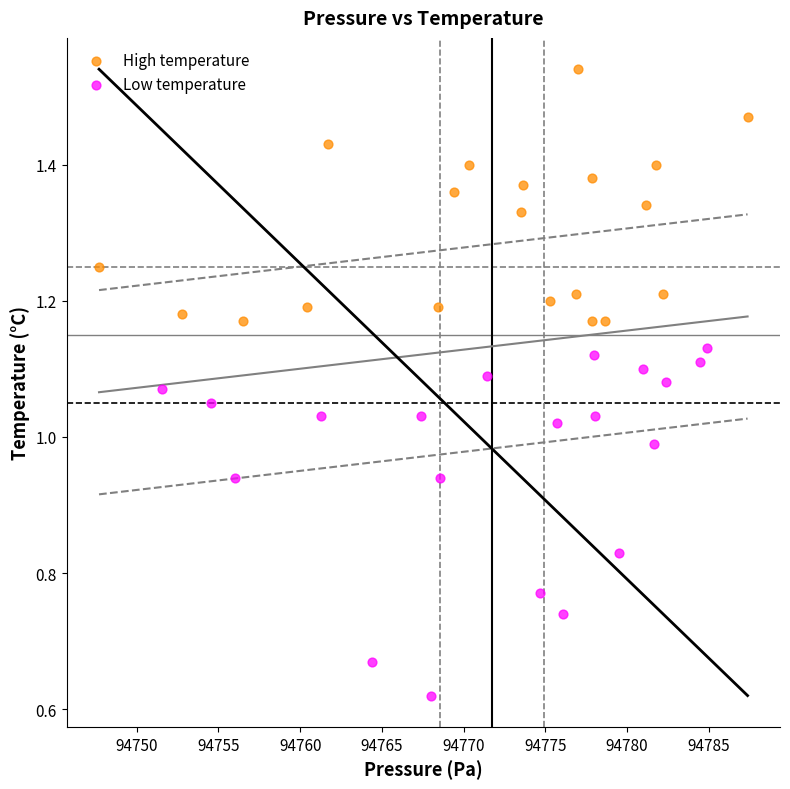

What are all the series names shown in the legend?

High temperature, Low temperature